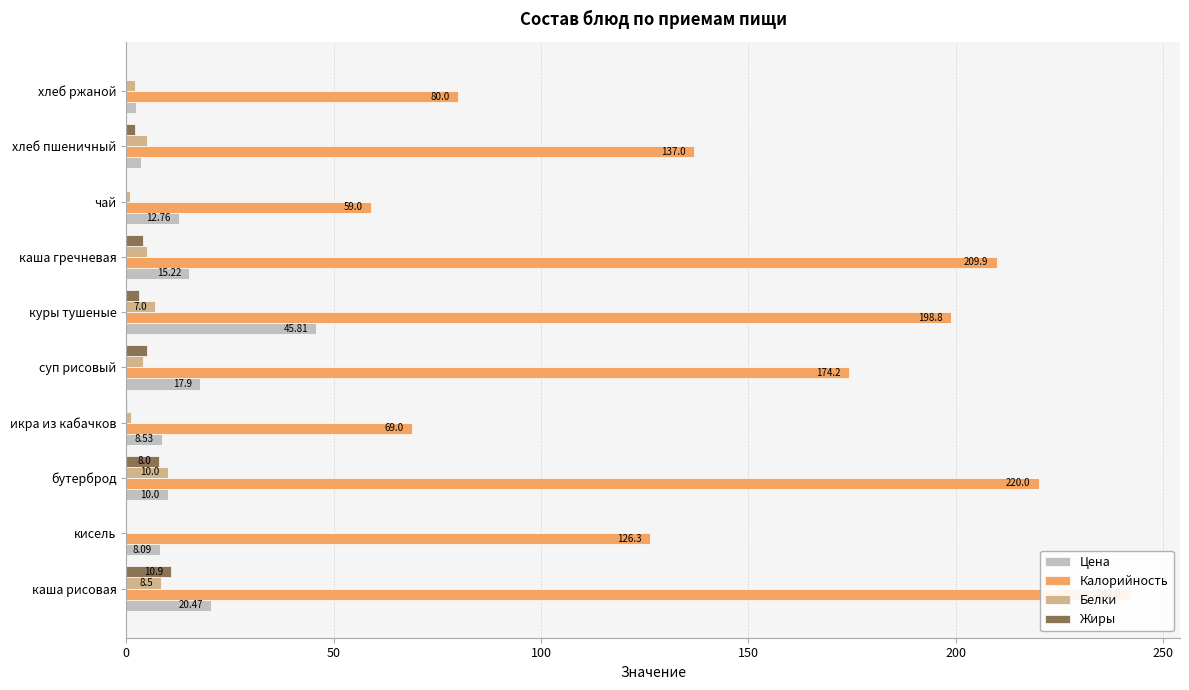

Are the bars grouped side by side (vs. stacked)?

Yes